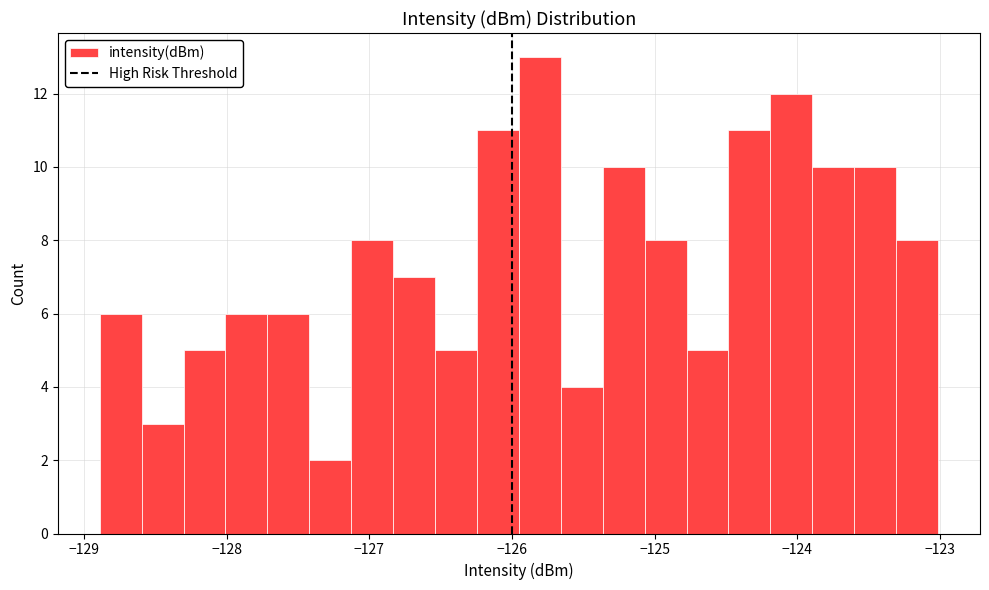

Around what value on the x-axis is the tallest bar? Give the approximate position of its centre, as read against the axis.

-125.8